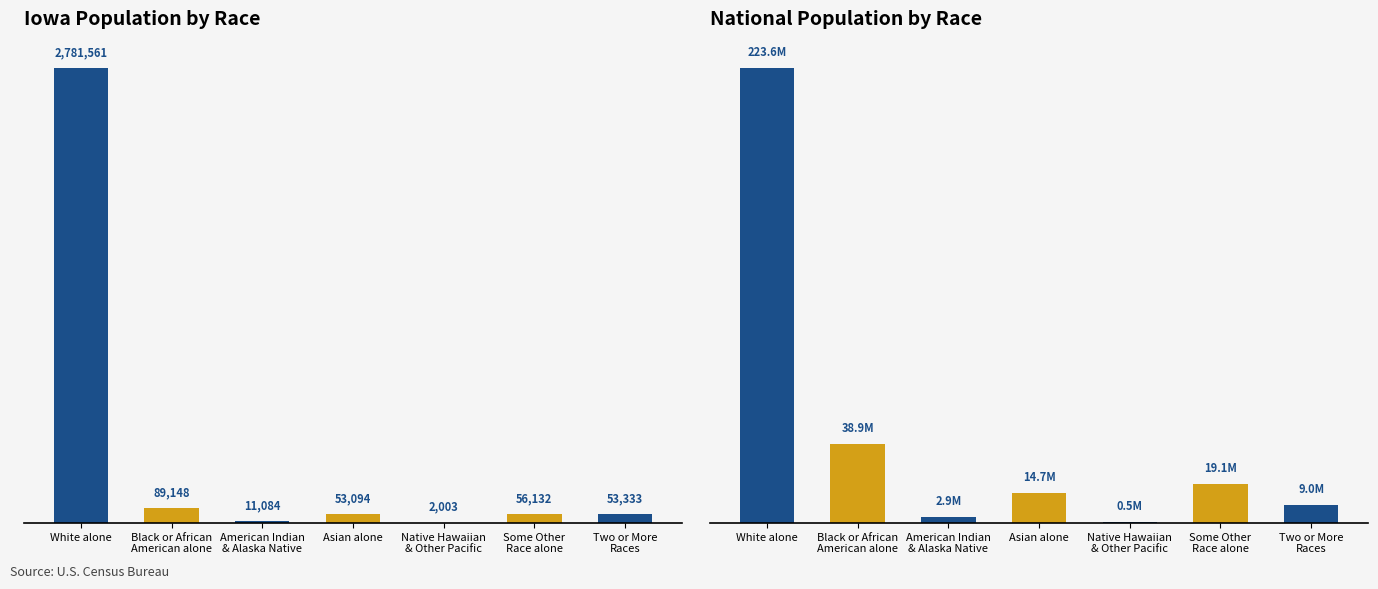

Which series has the largest total across all categories?

National